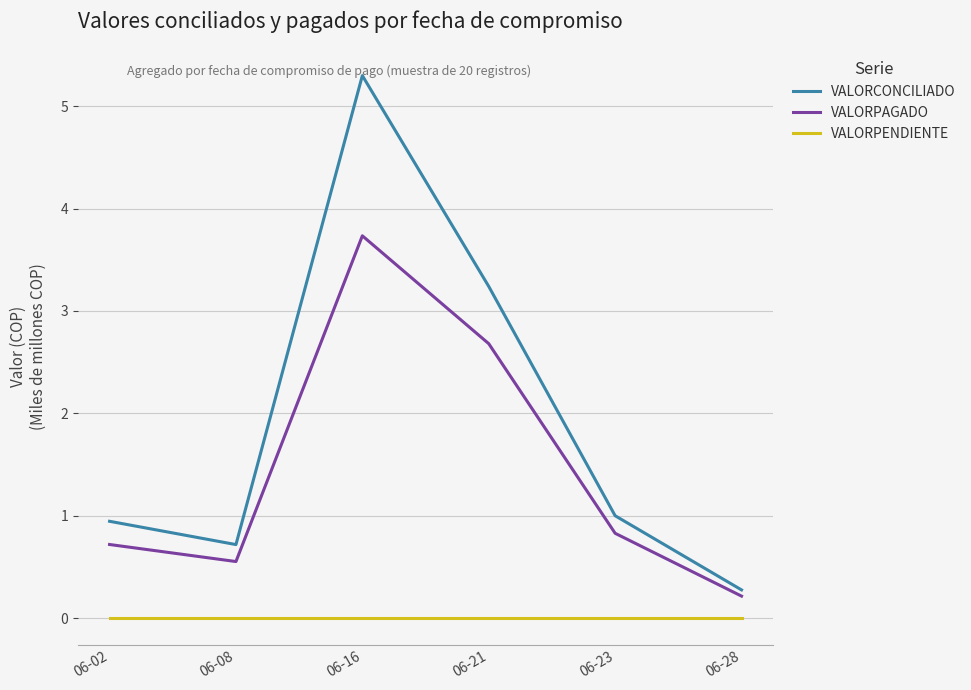

True or false: VALORCONCILIADO has more than 1 points higher than both neighbors.

False